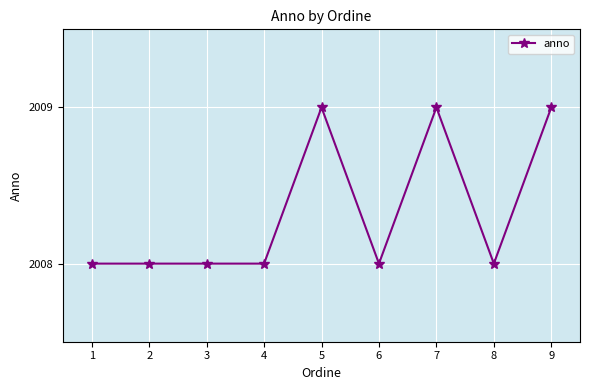

What is the approximate value at 1?

2008